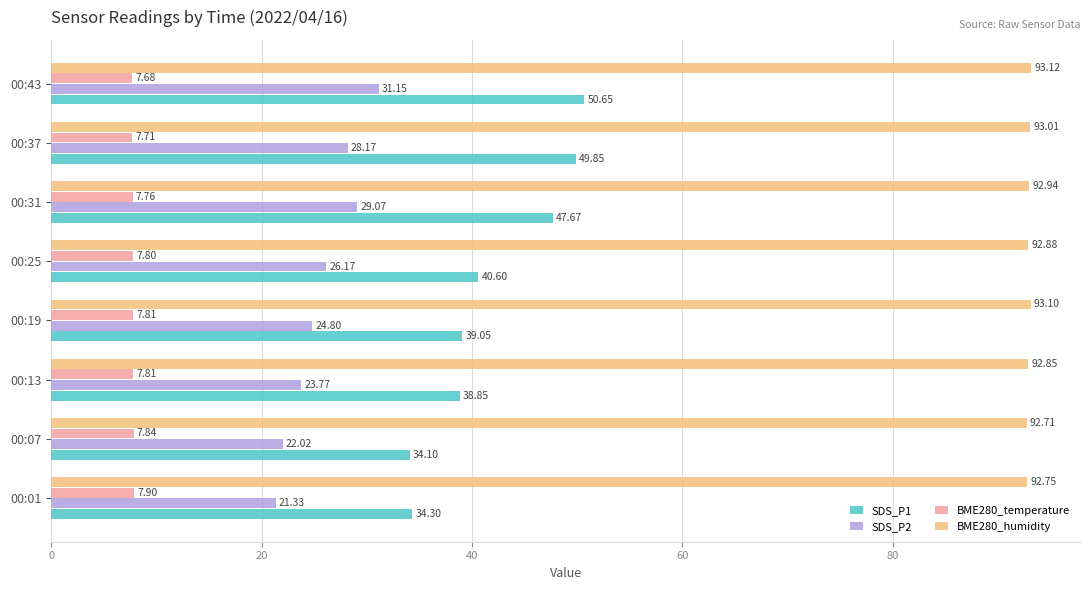

At which category is the sum across all series the highest?

00:43